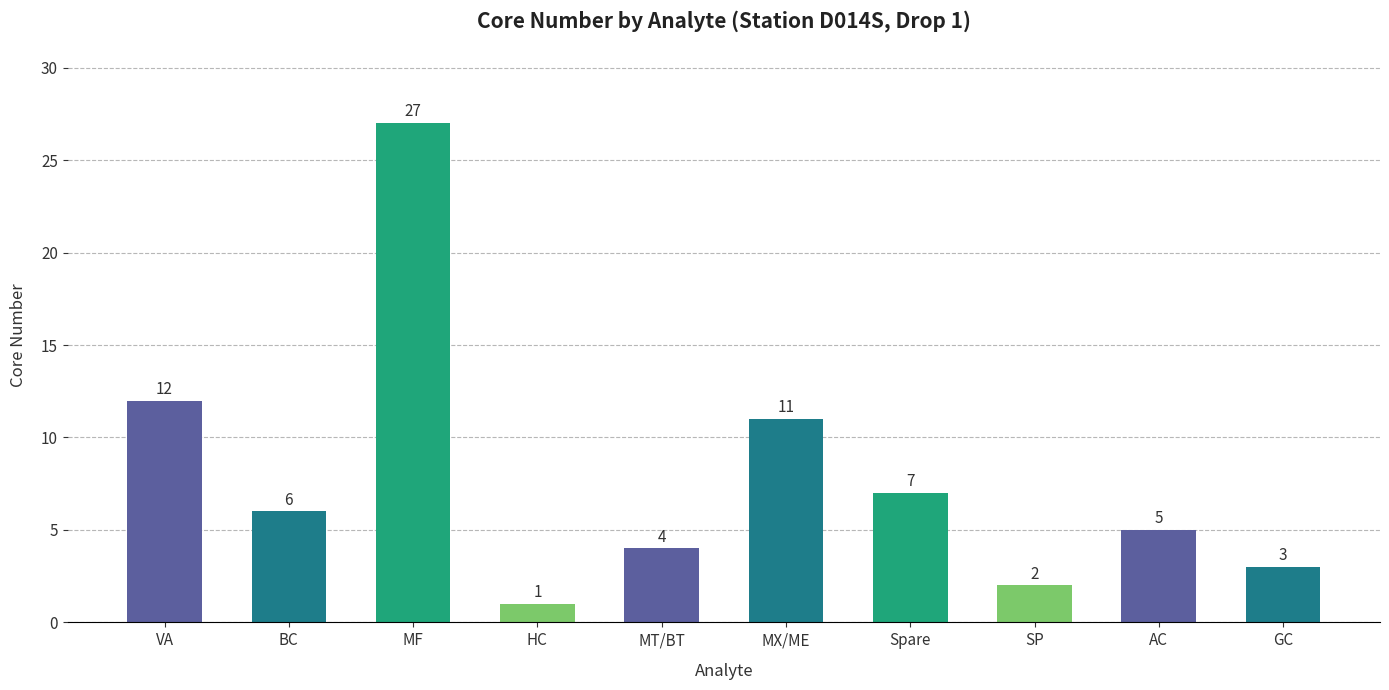

Count the number of categories in the chart.

10